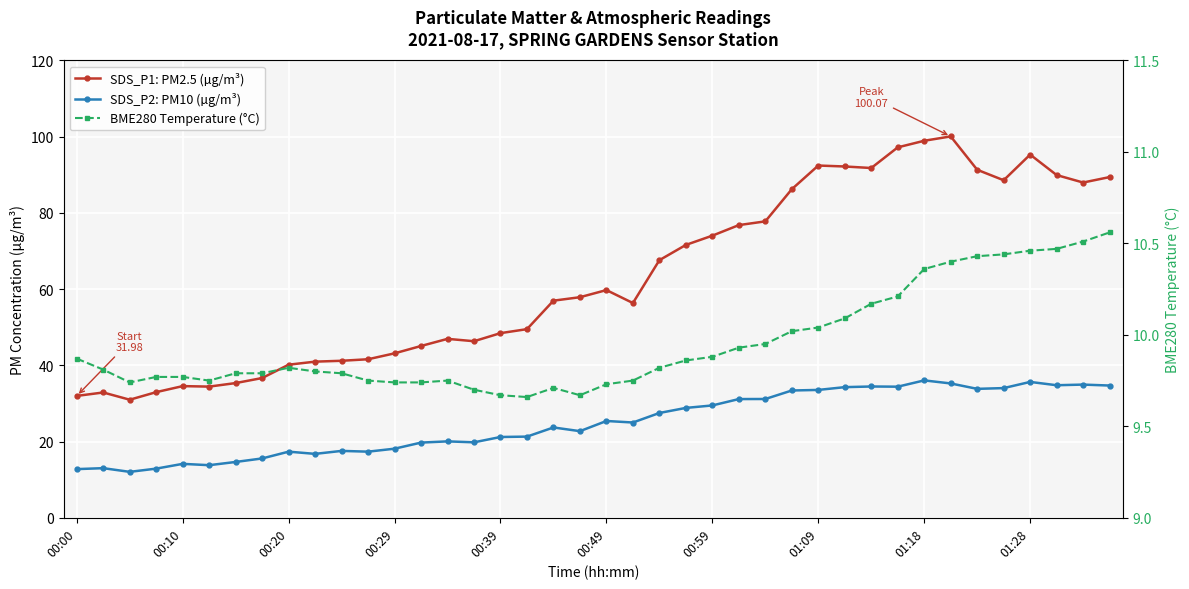

At which category does the chart reach its minimum across all series?

17